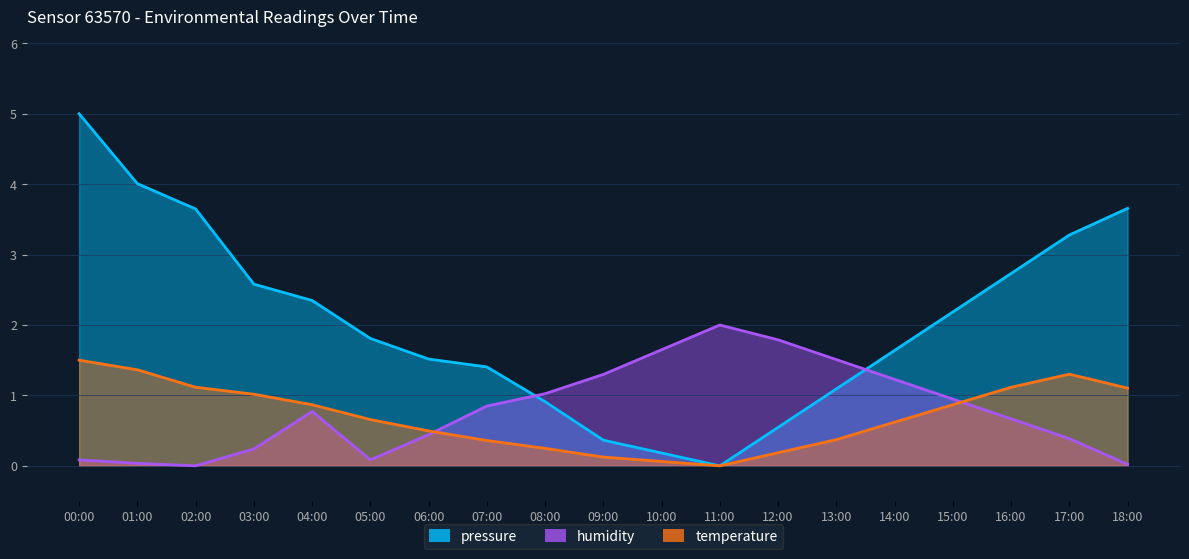

Between 03:00 and 13:00, which series saw the biggest shift?

pressure